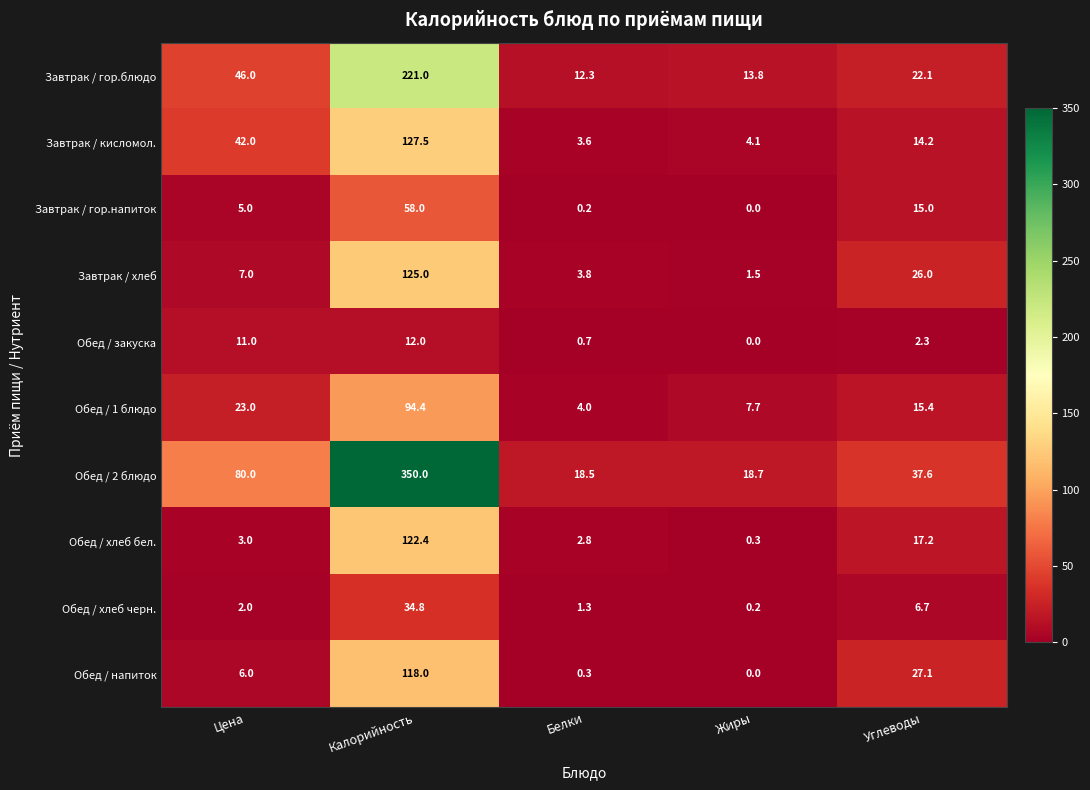

Which series has the largest total across all categories?

Обед / 2 блюдо